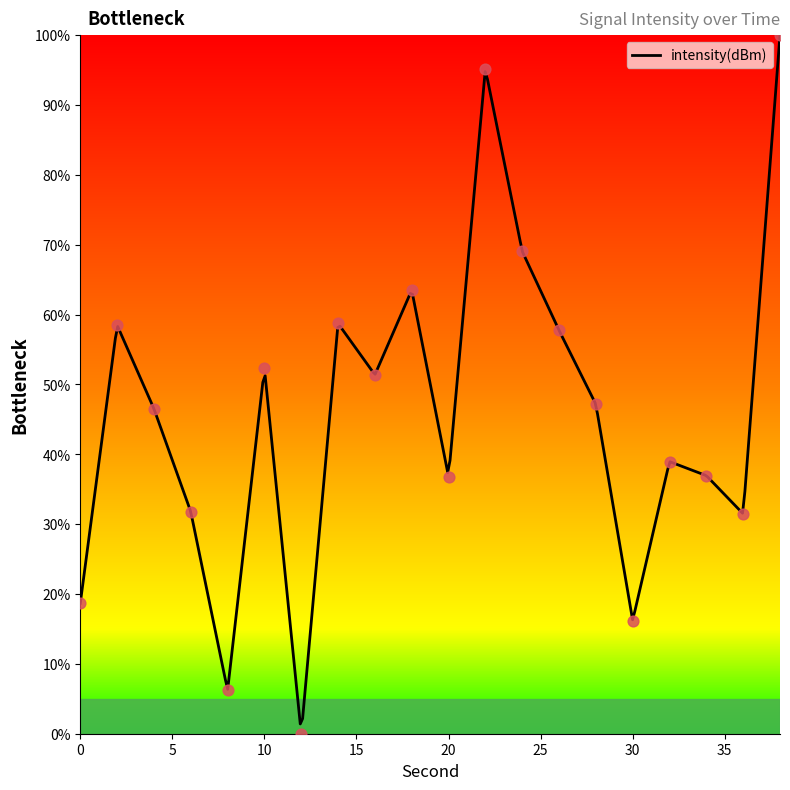

Approximately how many times larger is the value at 32 compared to 26?

0.7